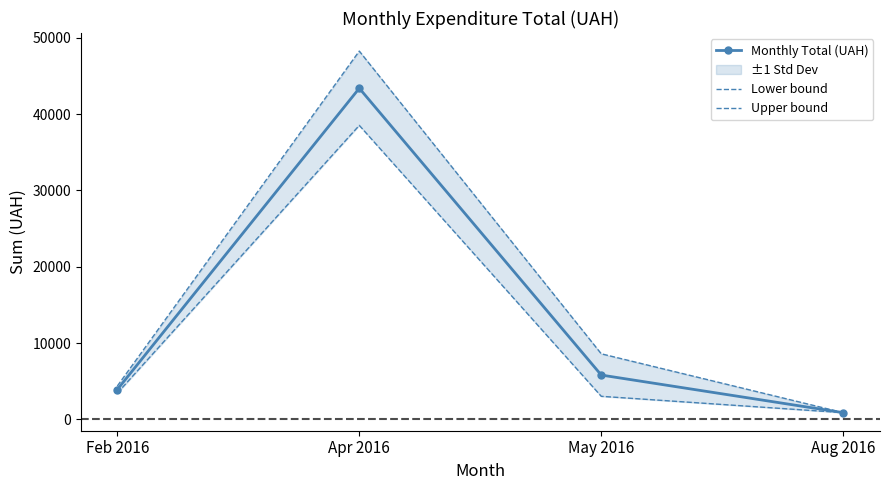

Reading left to right, what are all the values shown in this chart?

Monthly Total (UAH): Feb 2016=3919.9	Apr 2016=43381.4	May 2016=5819.0	Aug 2016=896.3
Lower bound: Feb 2016=3454.6	Apr 2016=38517.1	May 2016=3035.5	Aug 2016=896.3
Upper bound: Feb 2016=4385.2	Apr 2016=48245.6	May 2016=8602.5	Aug 2016=896.3